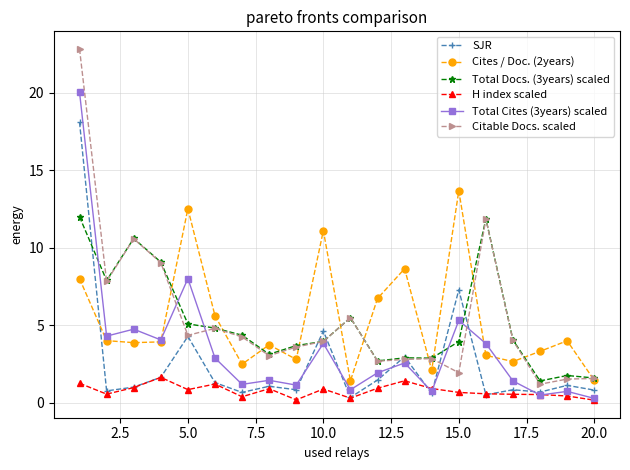

Rank the series by their maximum value, from lowest to highest.

H index scaled, Total Docs. (3years) scaled, Cites / Doc. (2years), SJR, Total Cites (3years) scaled, Citable Docs. scaled